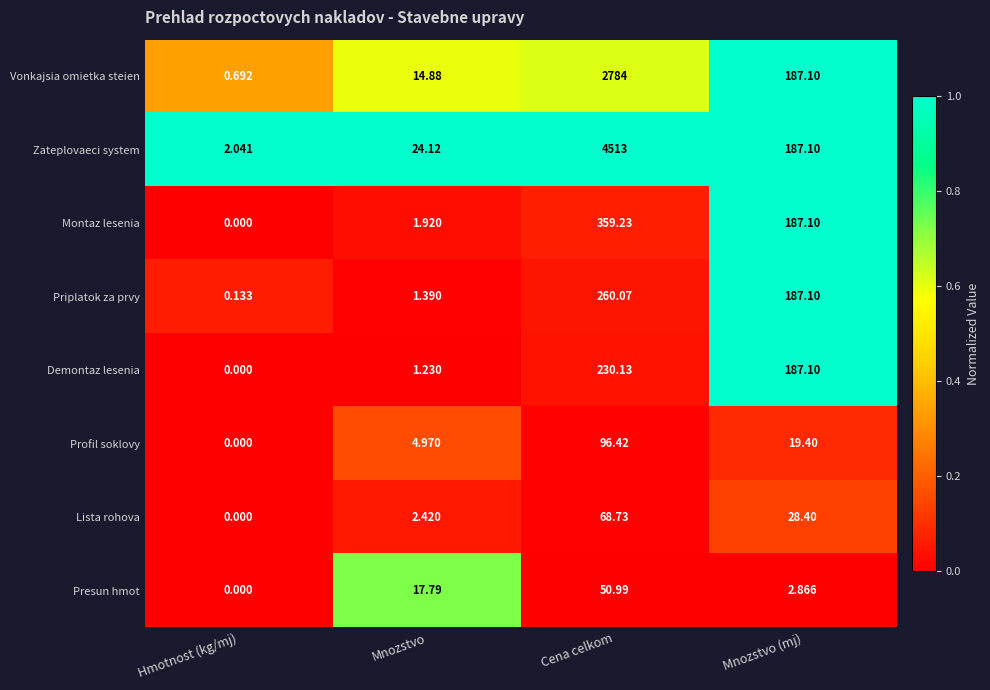

Which series has the largest range (max minus min)?

Zateplovaeci system